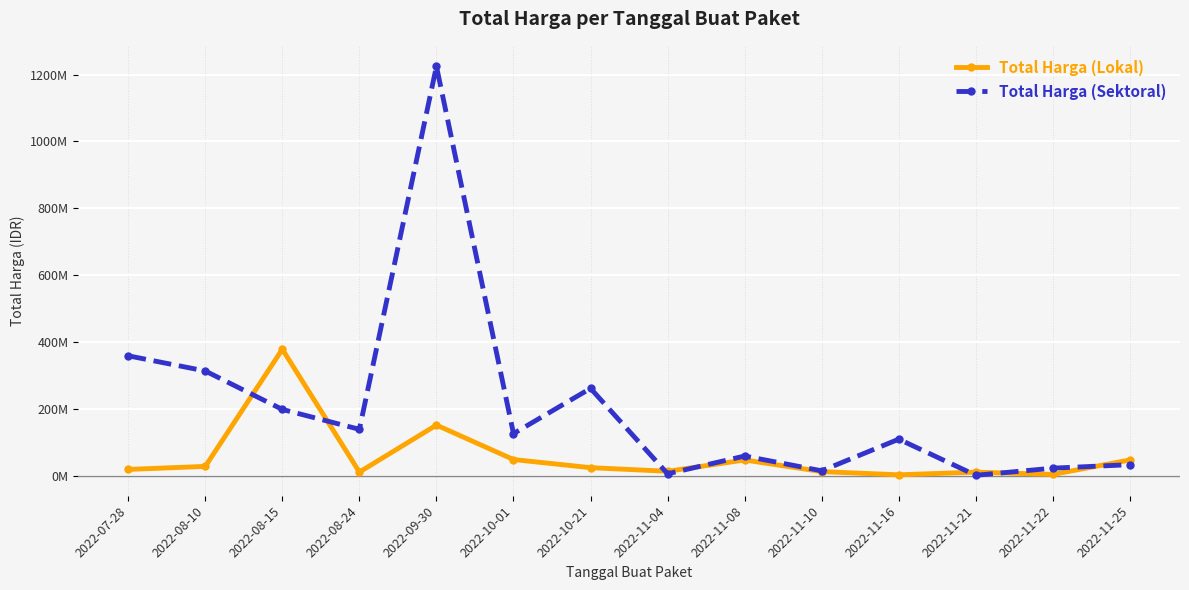

How many interior local valleys does the Total Harga (Sektoral) series have?

5